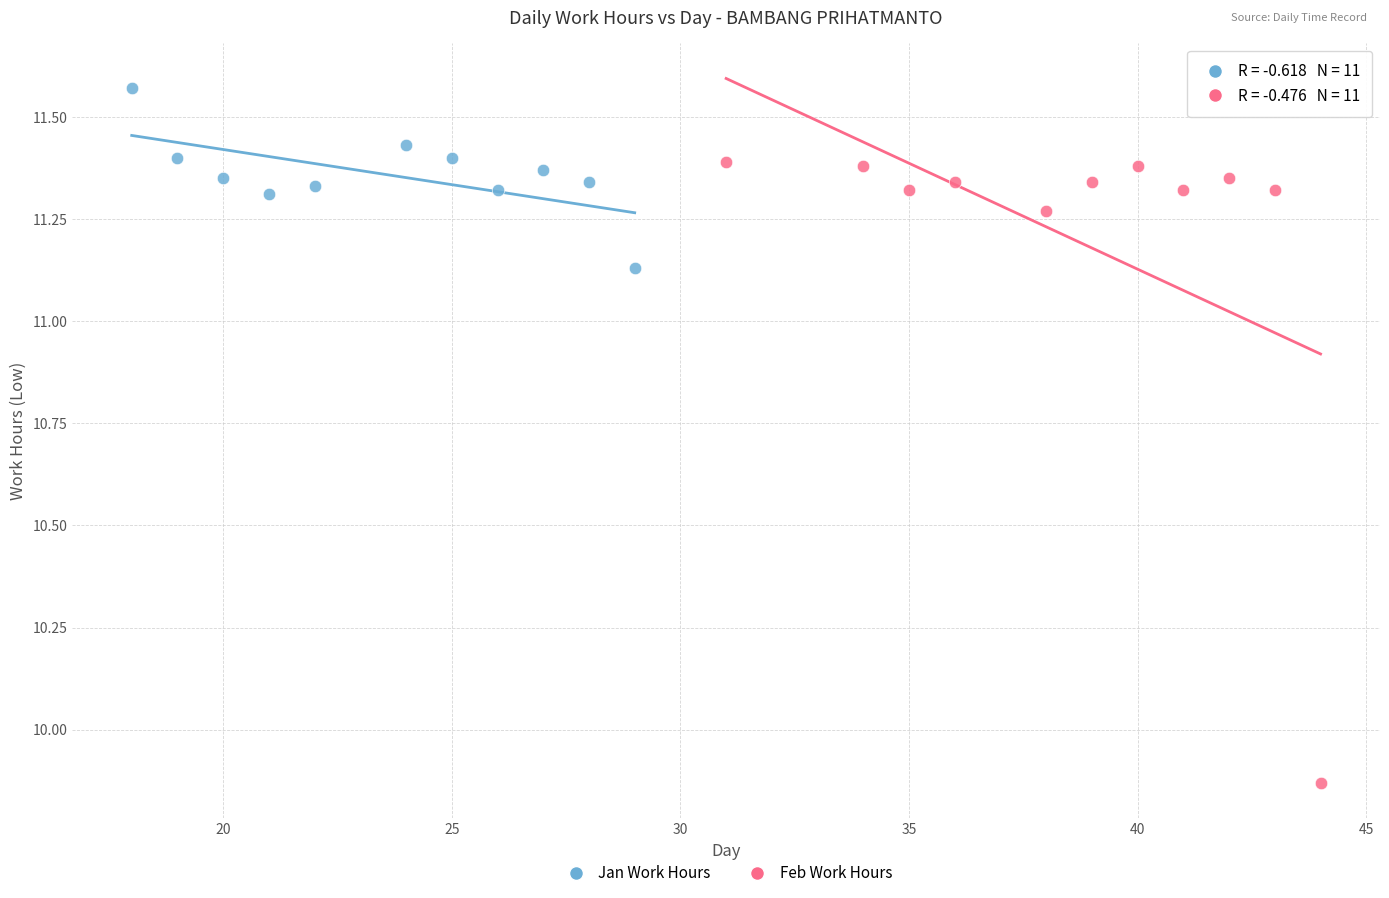

Which series reaches the maximum Y coordinate?

Jan Work Hours